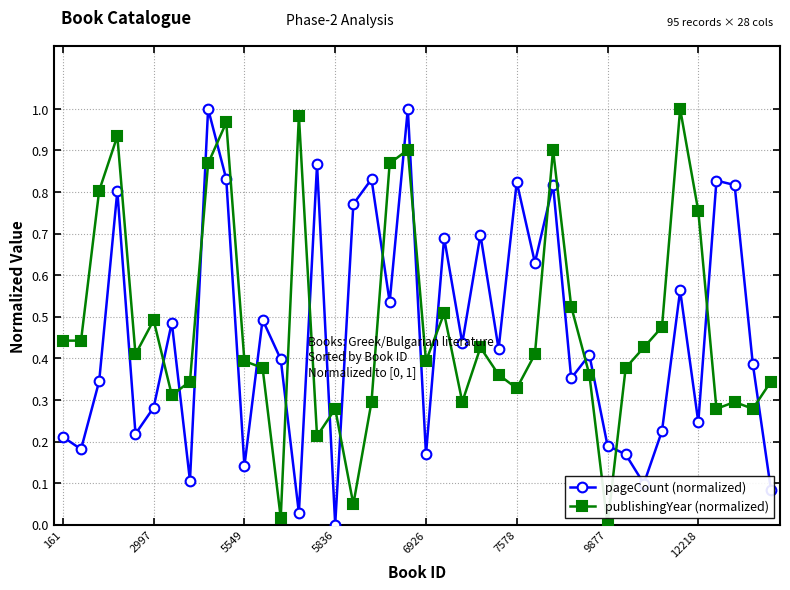

How many intersections are there between pageCount (normalized) and publishingYear (normalized)?

18